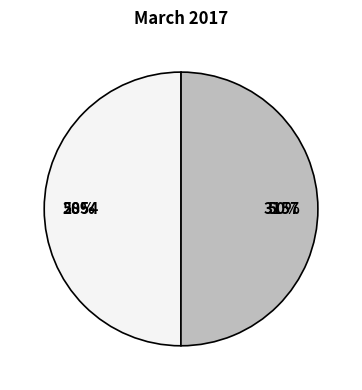

What percentage is the 3157 slice, to the nearest percent?

50%